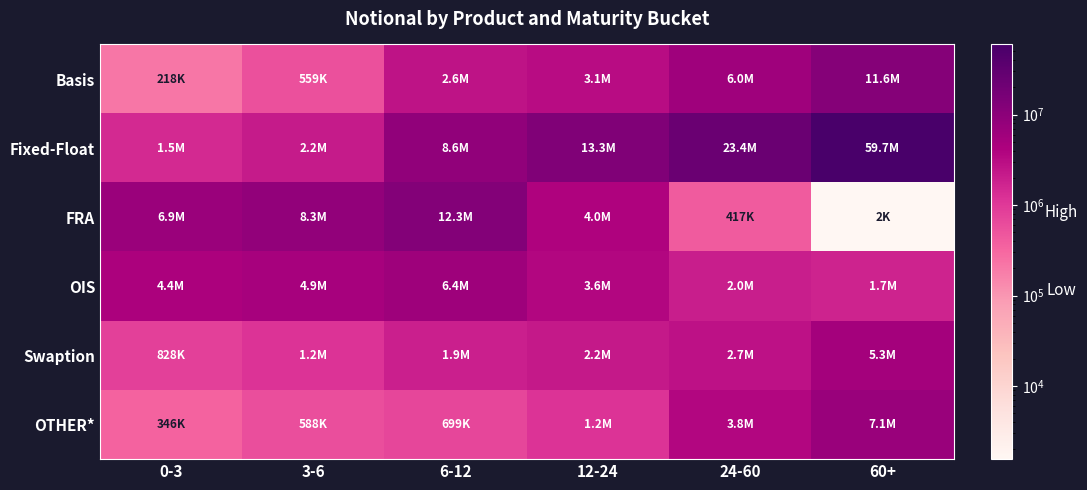

Which series has the largest total across all categories?

Fixed-Float